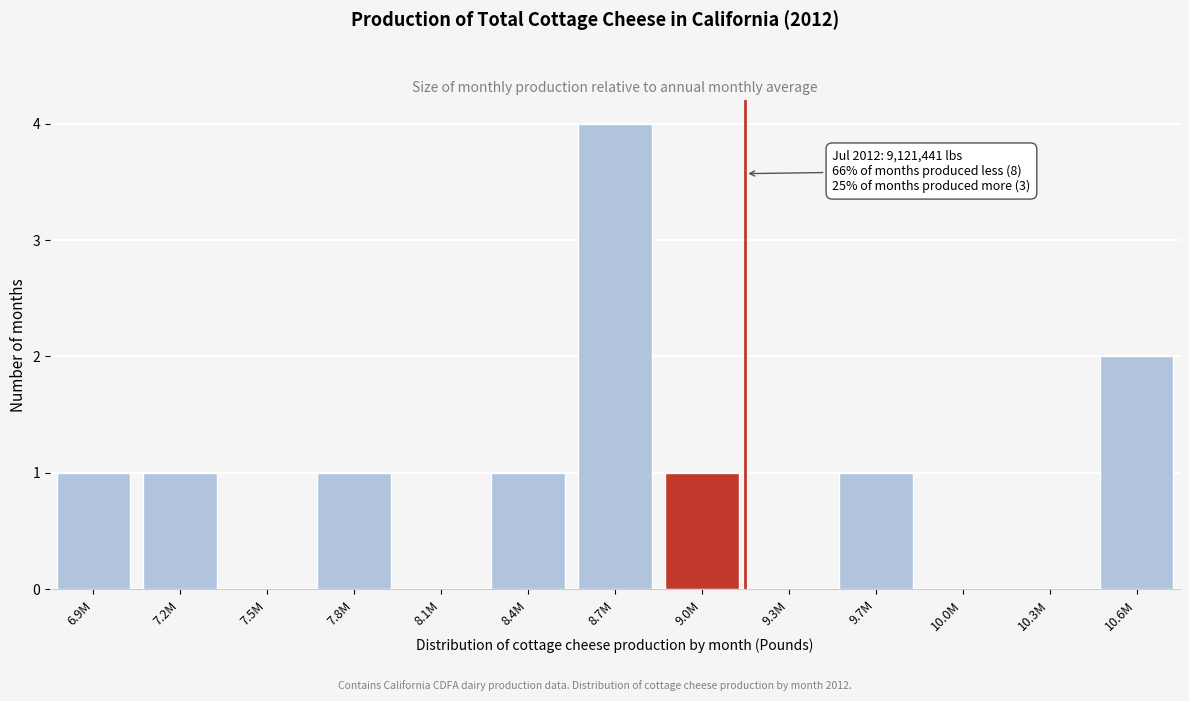

Reading left to right, transcribe all the data shown in this chart.

6.9M=1	7.2M=1	7.5M=0	7.8M=1	8.1M=0	8.4M=1	8.7M=4	9.0M=1	9.3M=0	9.7M=1	10.0M=0	10.3M=0	10.6M=2